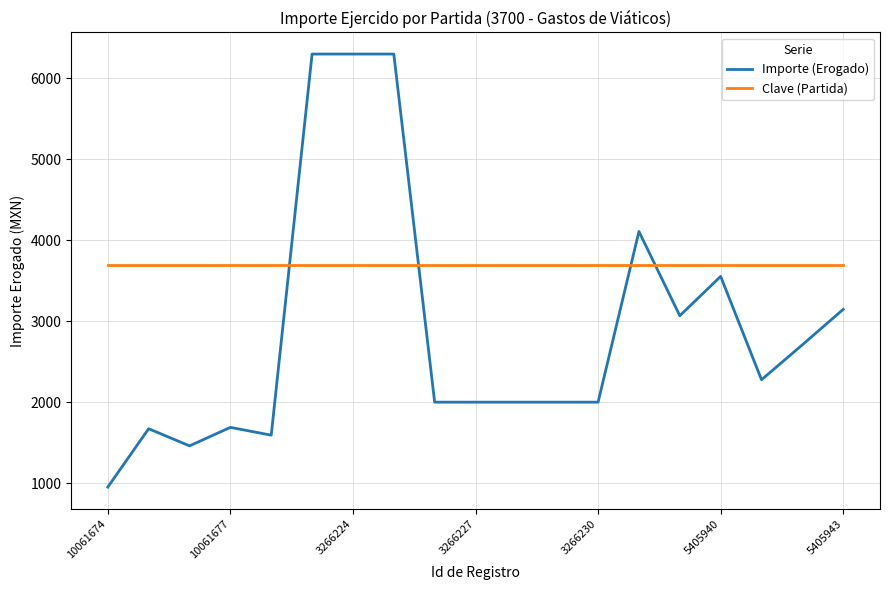

What is the lowest value of the Importe (Erogado) series?

950.8